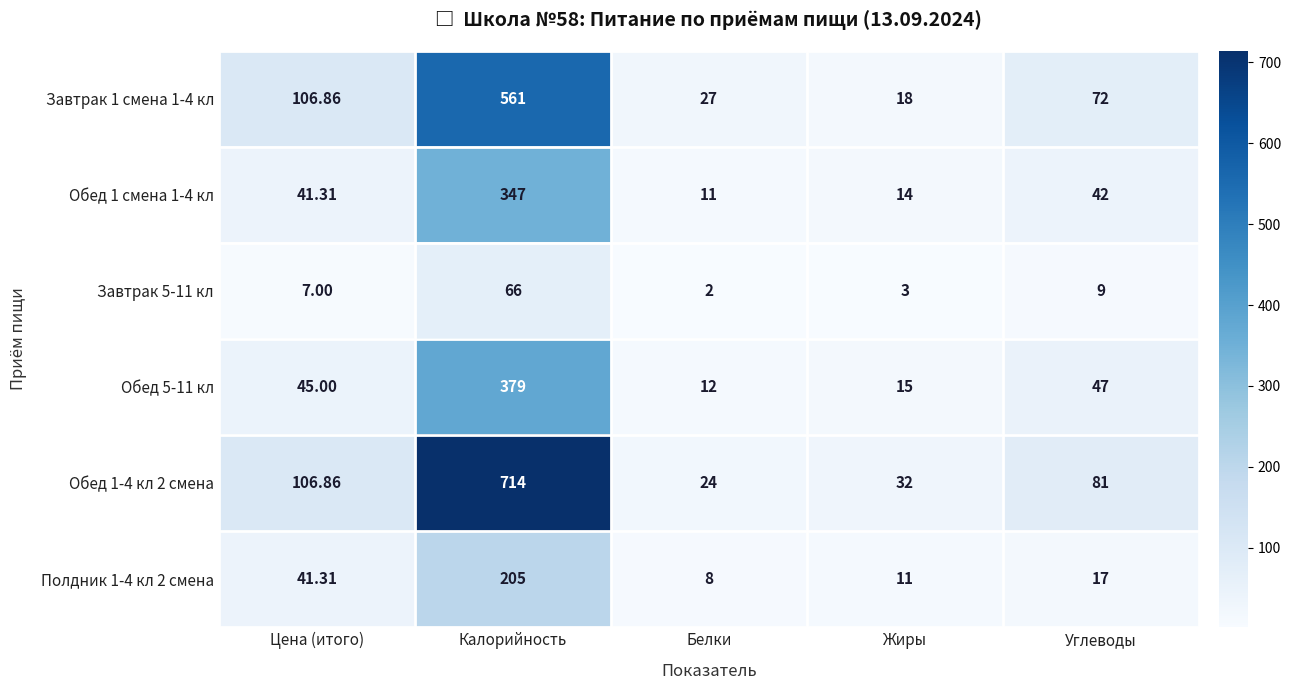

How many distinct data groups are displayed?

6